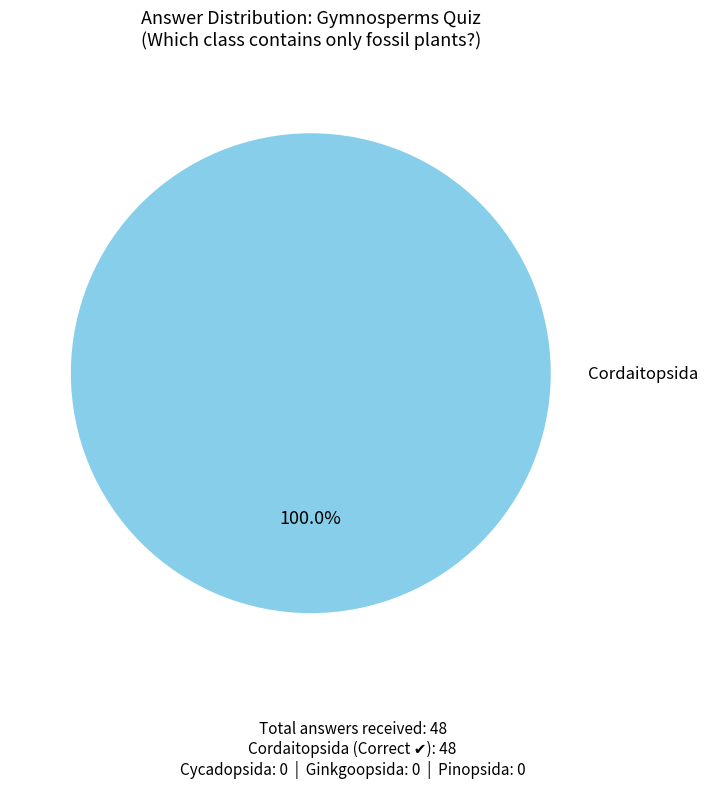

Does any single category account for the majority?

Yes